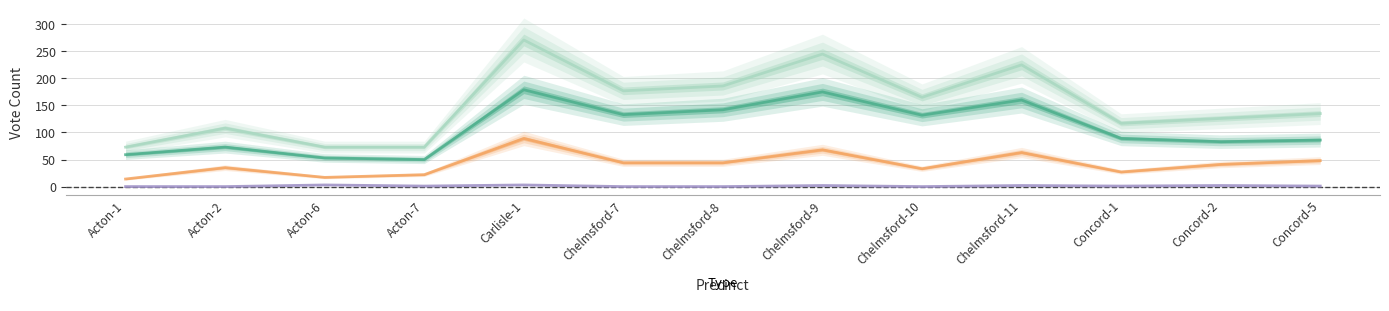

True or false: Rodney E. Cleaves and All Others intersect in this chart.

False